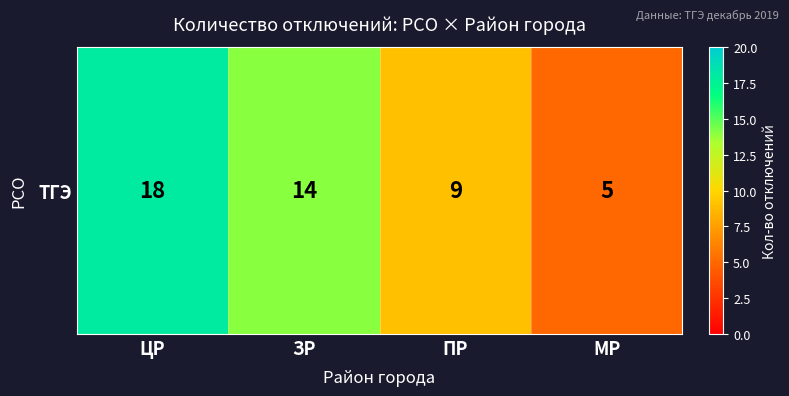

Reading right to left, what are all the values shown in this chart?

5	9	14	18